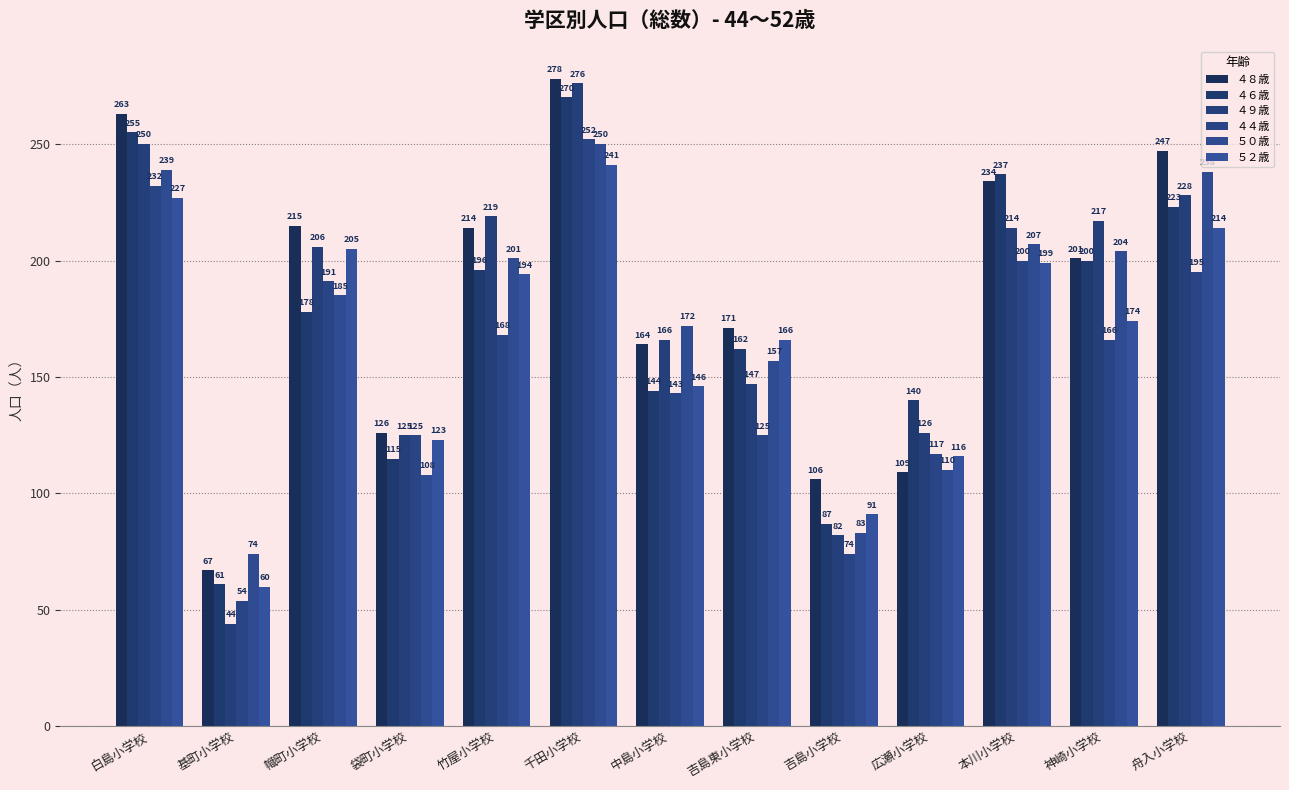

The ５０歳 series shows 355 at 舟入小学校. True or false?

False